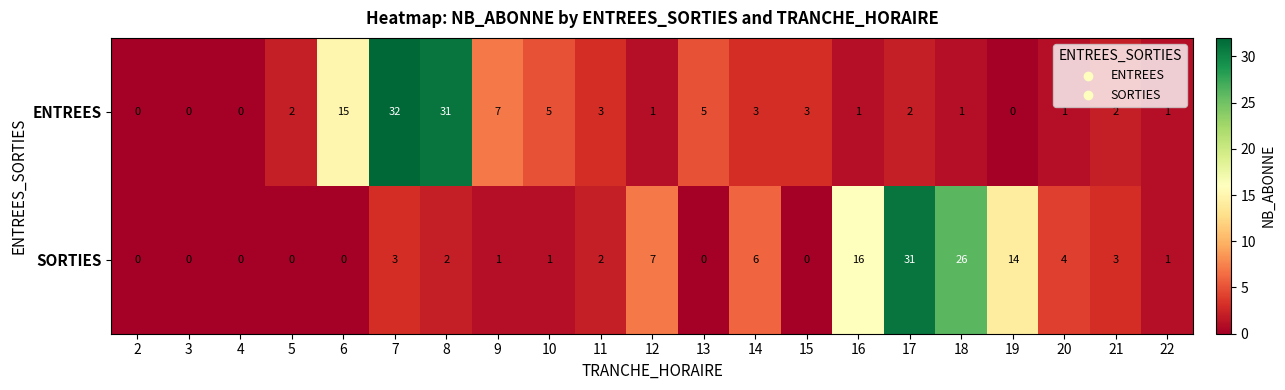

At which category is the sum across all series the highest?

7